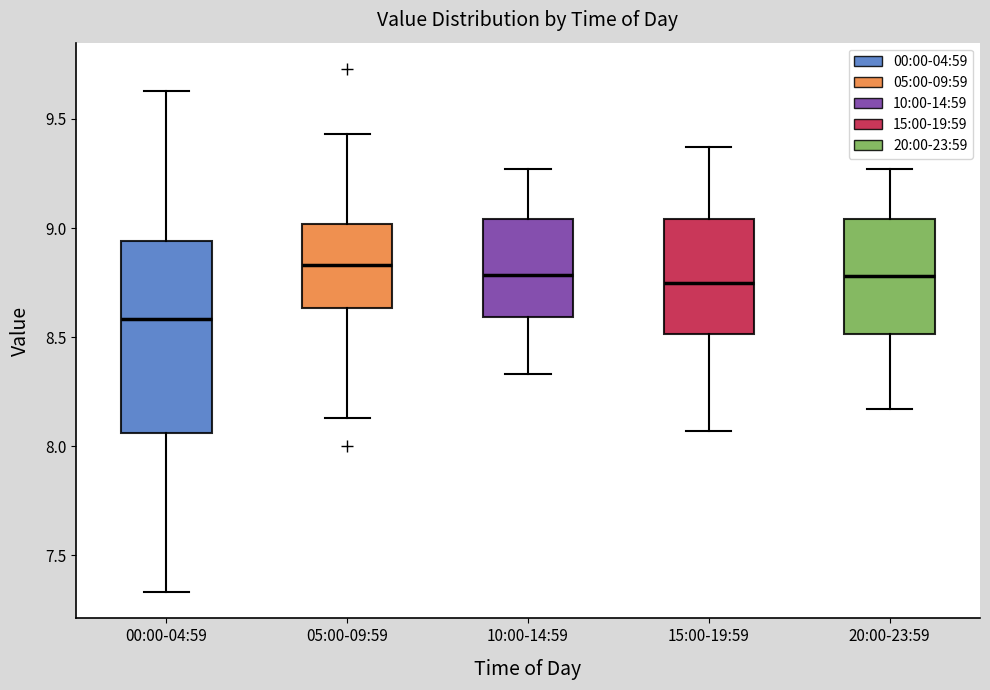

Where is the lower edge of the box for 05:00-09:59 on the y-axis? The values are not printed on the chart, so give them approximately, as read against the axis.

8.65